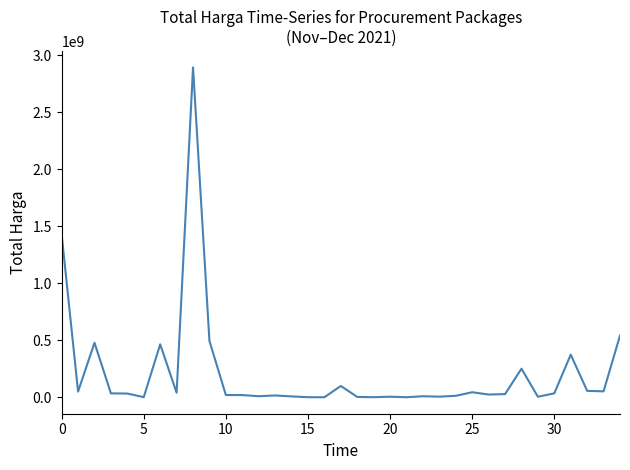

What is the greatest value displayed?

2892122000